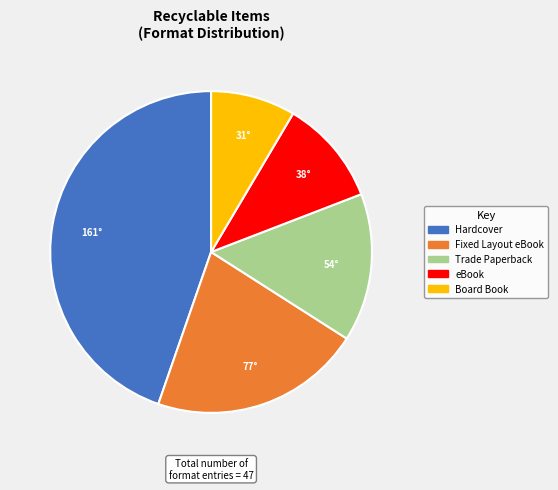

Is there a majority slice in this chart?

No